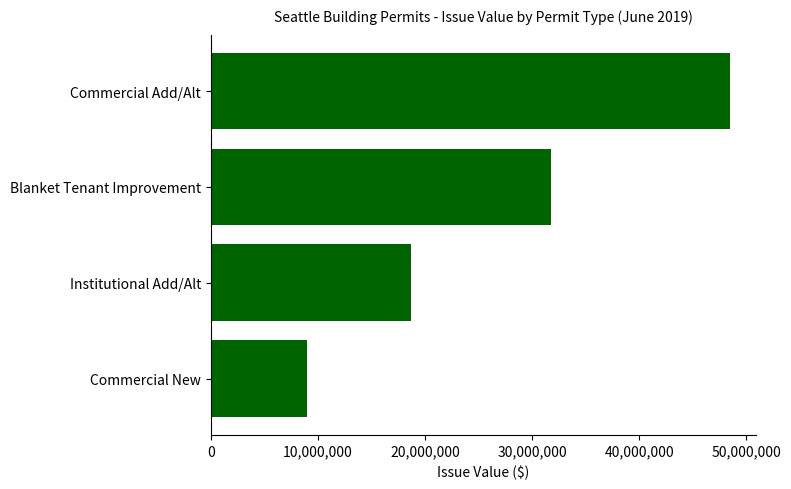

List the labels in order of value, largest first.

Commercial Add/Alt, Blanket Tenant Improvement, Institutional Add/Alt, Commercial New